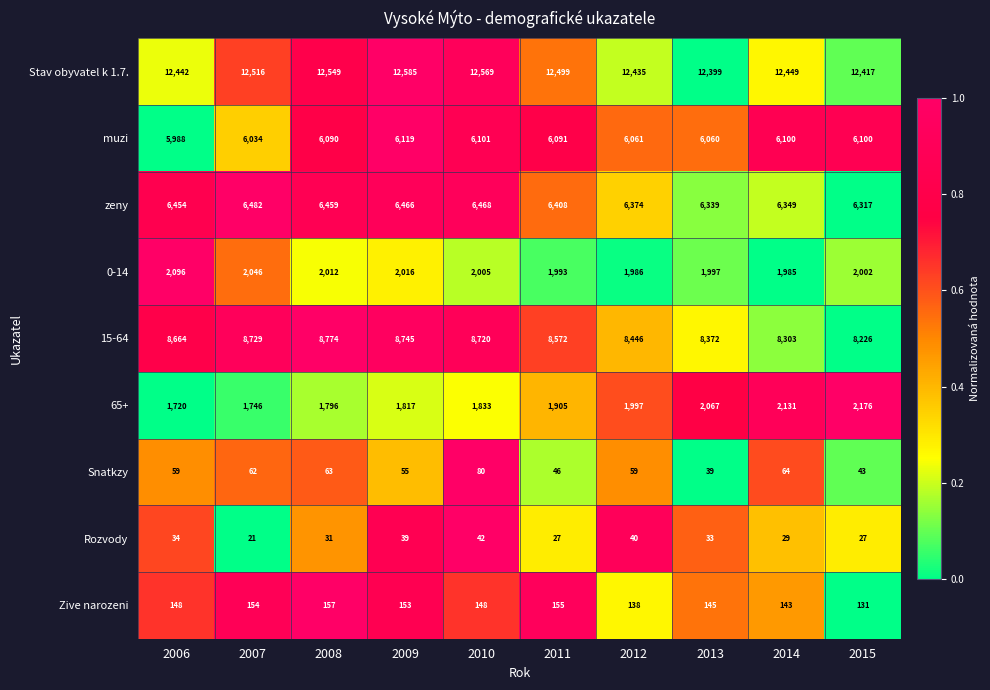

Read the muzi value at 2012.

6061